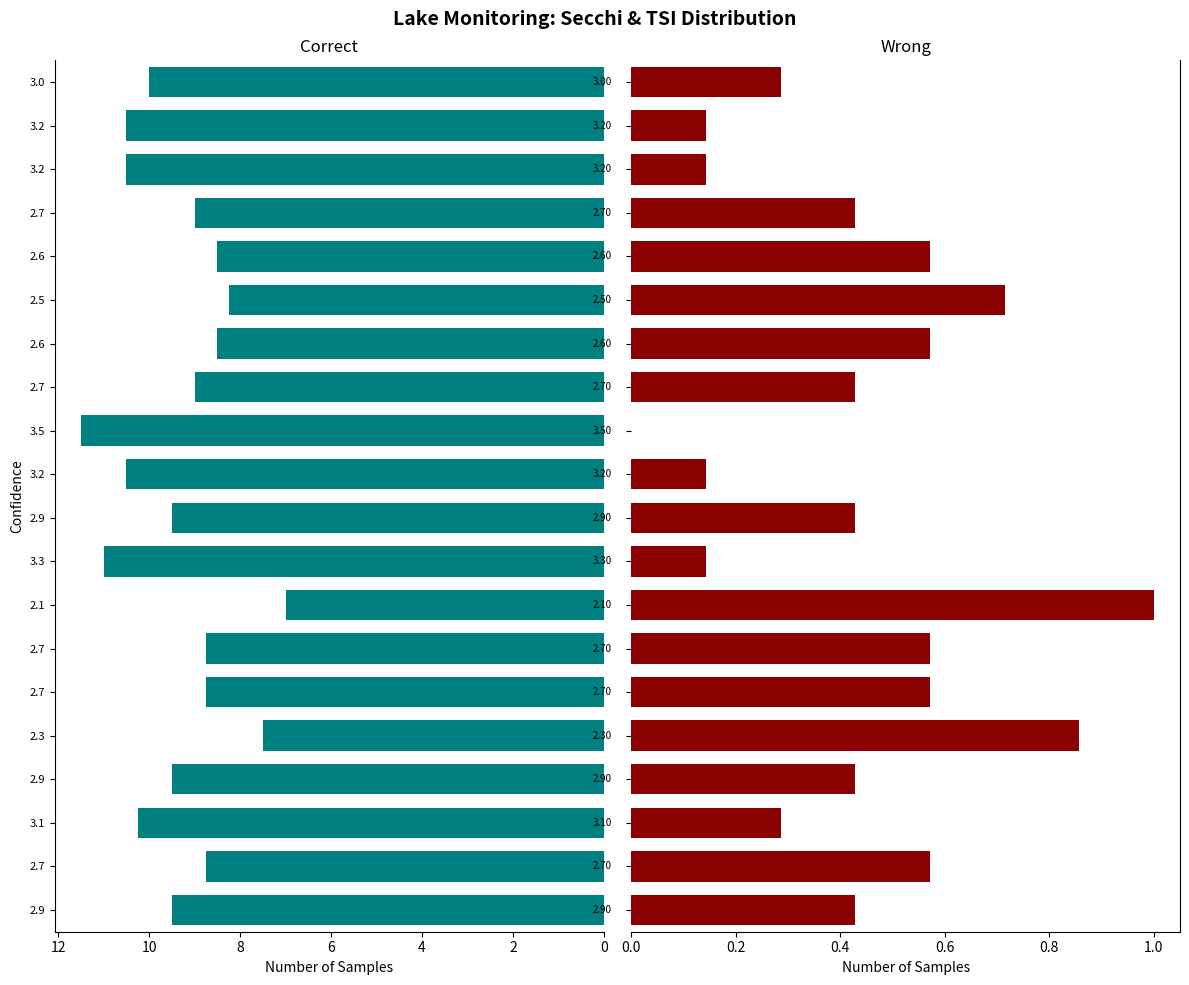

What is the spread (max minus min) of values at 2.7?

8.2